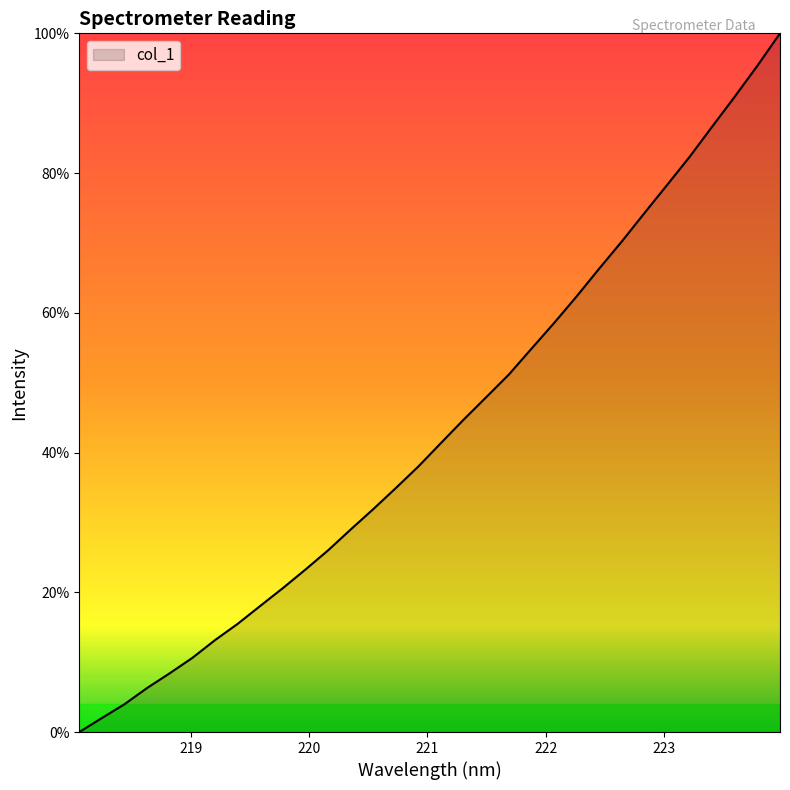

What is the difference between the maximum and minimum values?

100.0